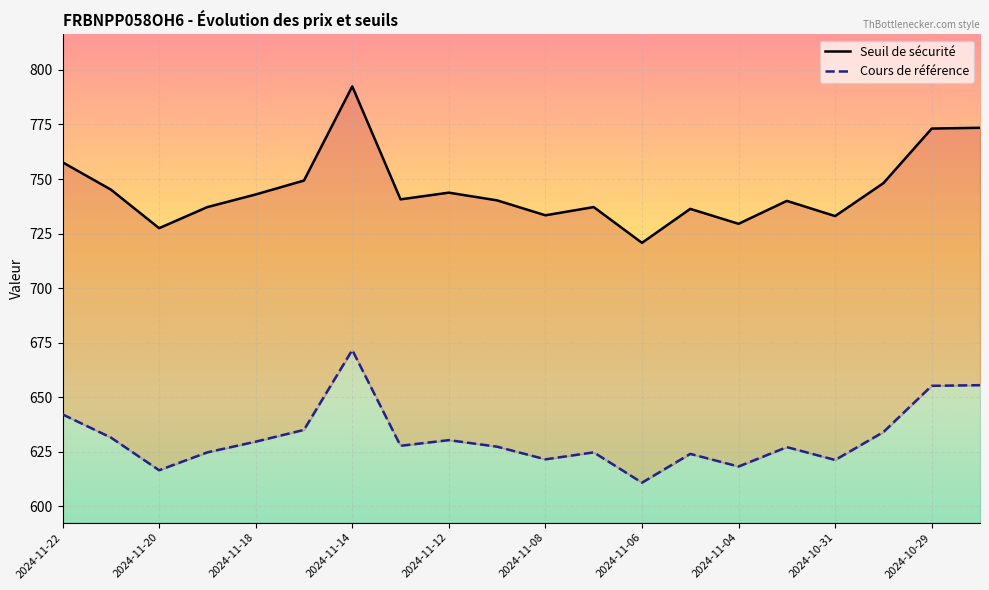

True or false: Cours de référence and Seuil de sécurité intersect in this chart.

False